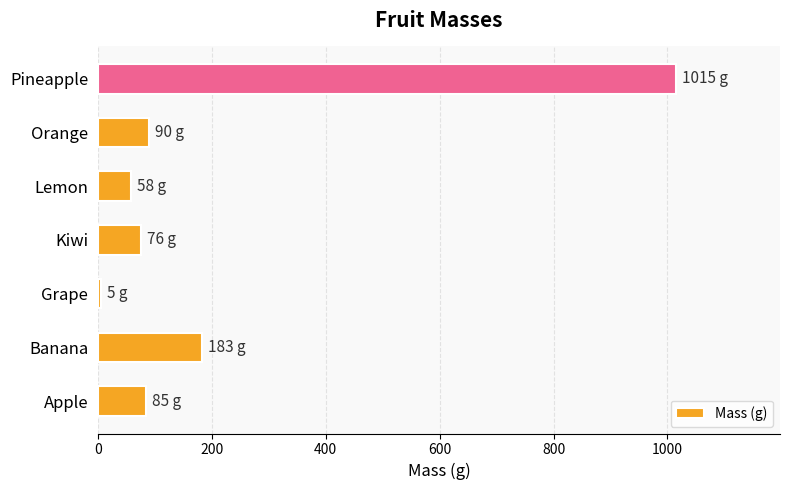

Where is the data nearest to the value 510?

Banana